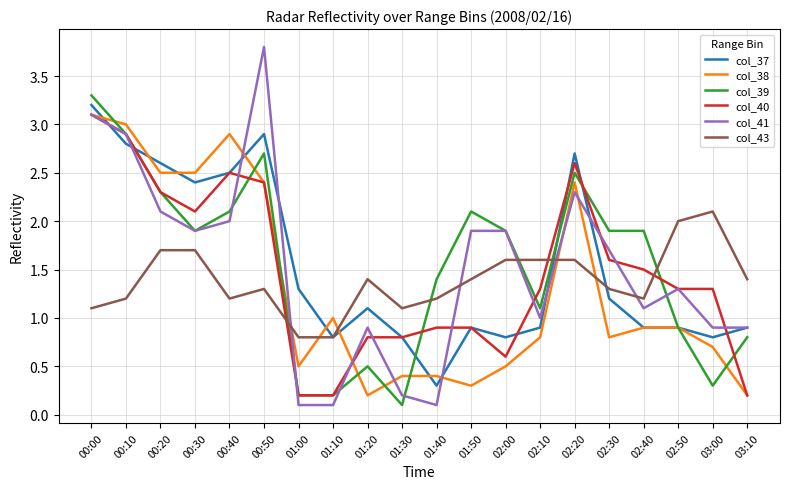

What is the spread (max minus min) of values at 02:30?

1.1